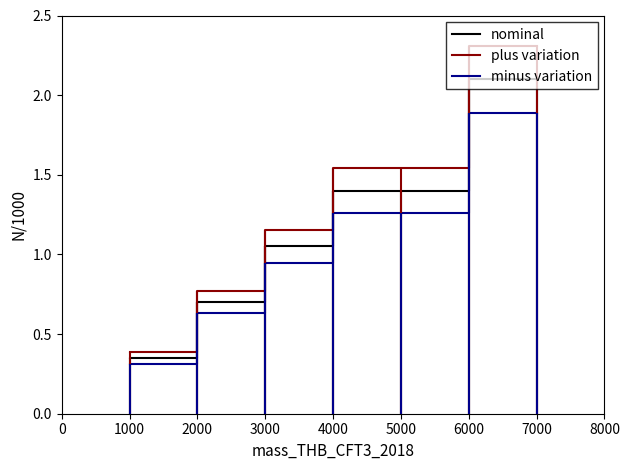

Is it true that nominal equals 0.3 at 2000?

False